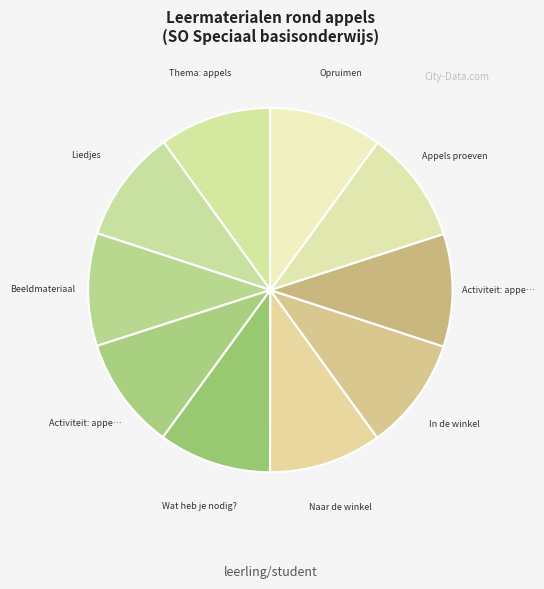

Does any single category account for the majority?

No